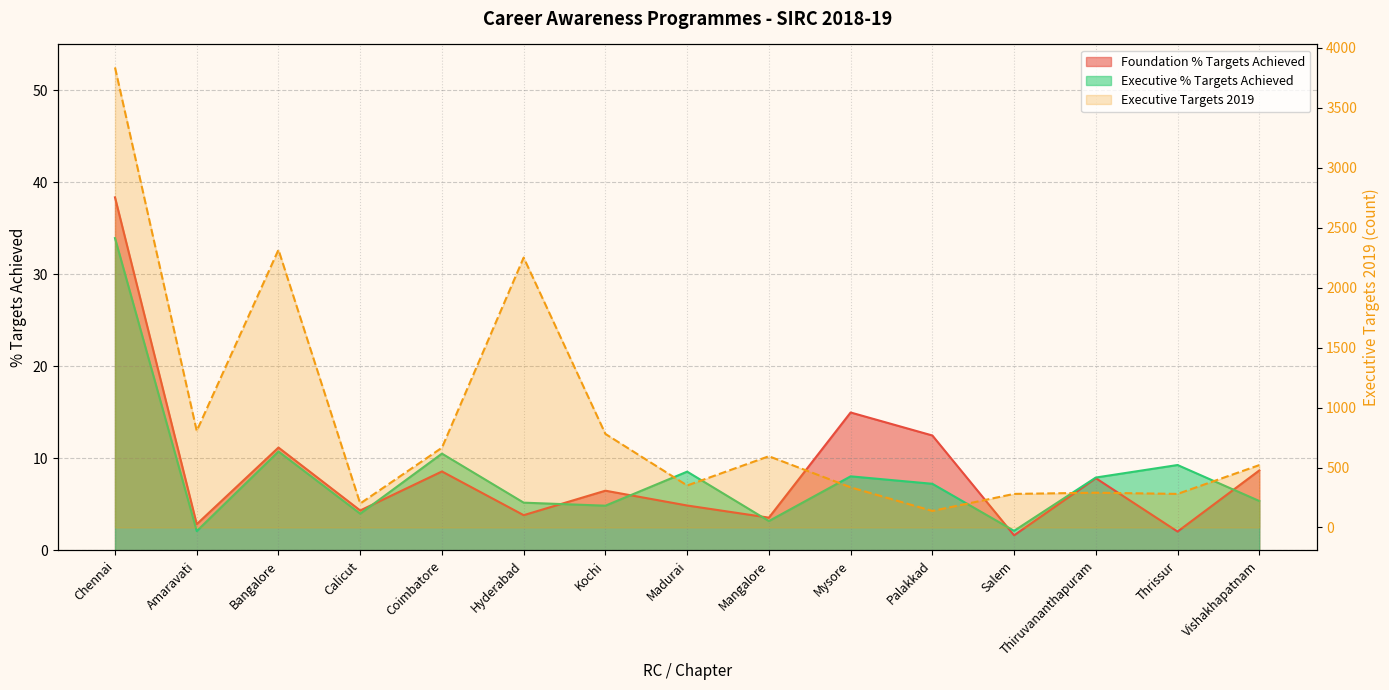

True or false: Foundation % Targets Achieved and Executive Targets 2019 cross at least once.

False